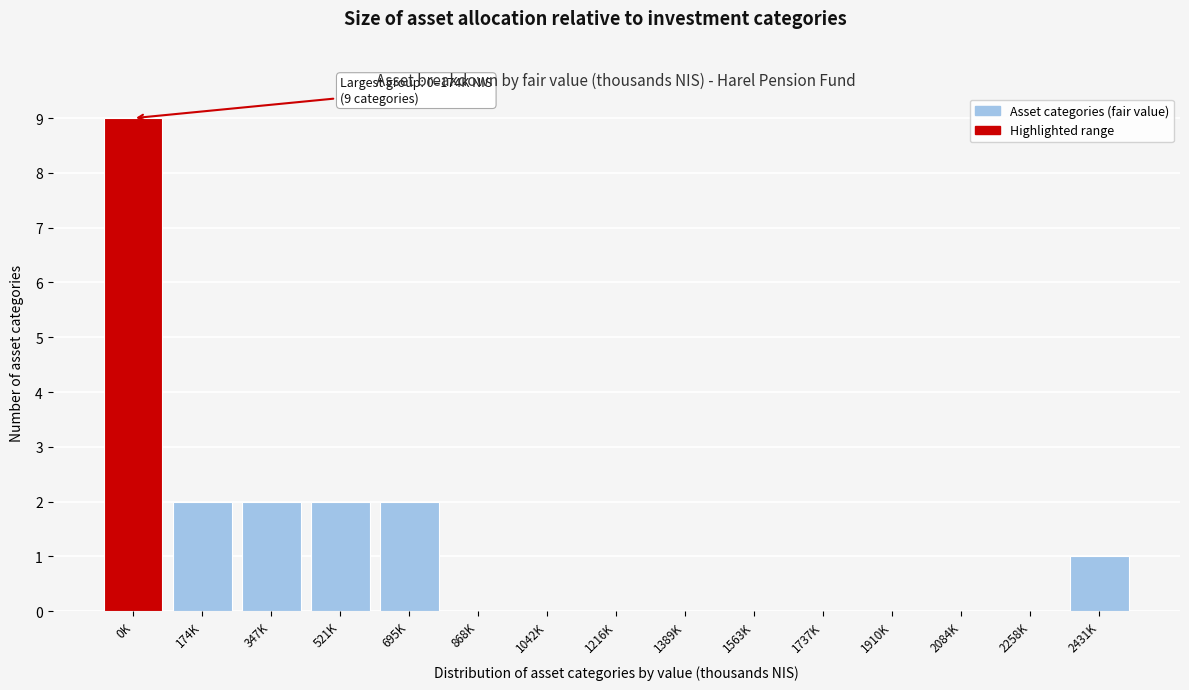

Reading left to right, what are all the values shown in this chart?

0K=9	174K=2	347K=2	521K=2	695K=2	868K=0	1042K=0	1216K=0	1389K=0	1563K=0	1737K=0	1910K=0	2084K=0	2258K=0	2431K=1